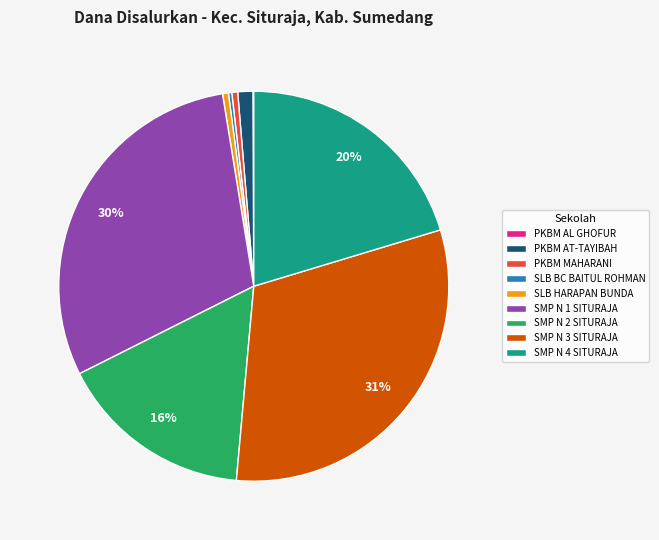

Is there a majority slice in this chart?

No